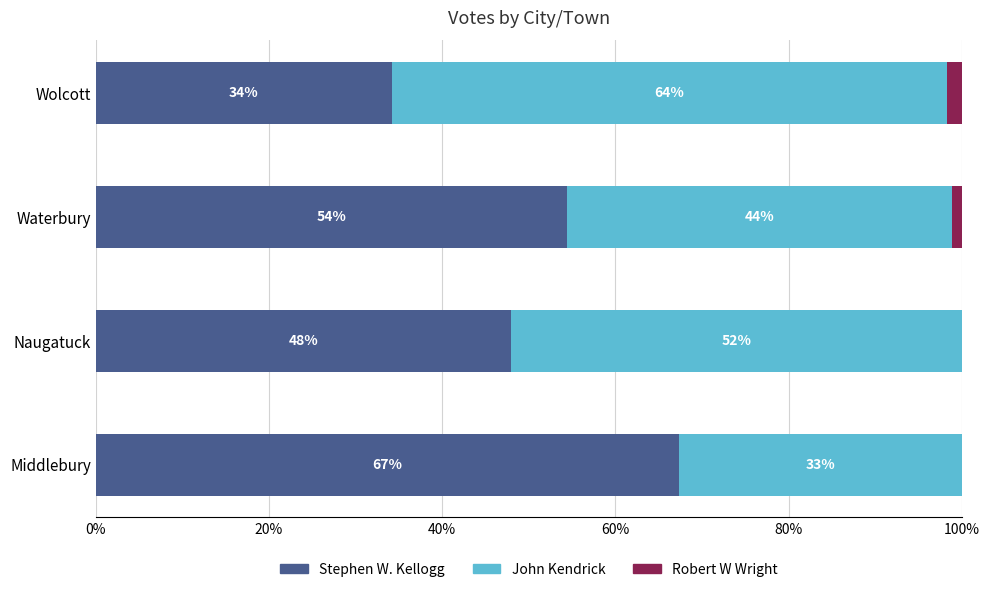

What are all the series names shown in the legend?

Stephen W. Kellogg, John Kendrick, Robert W Wright